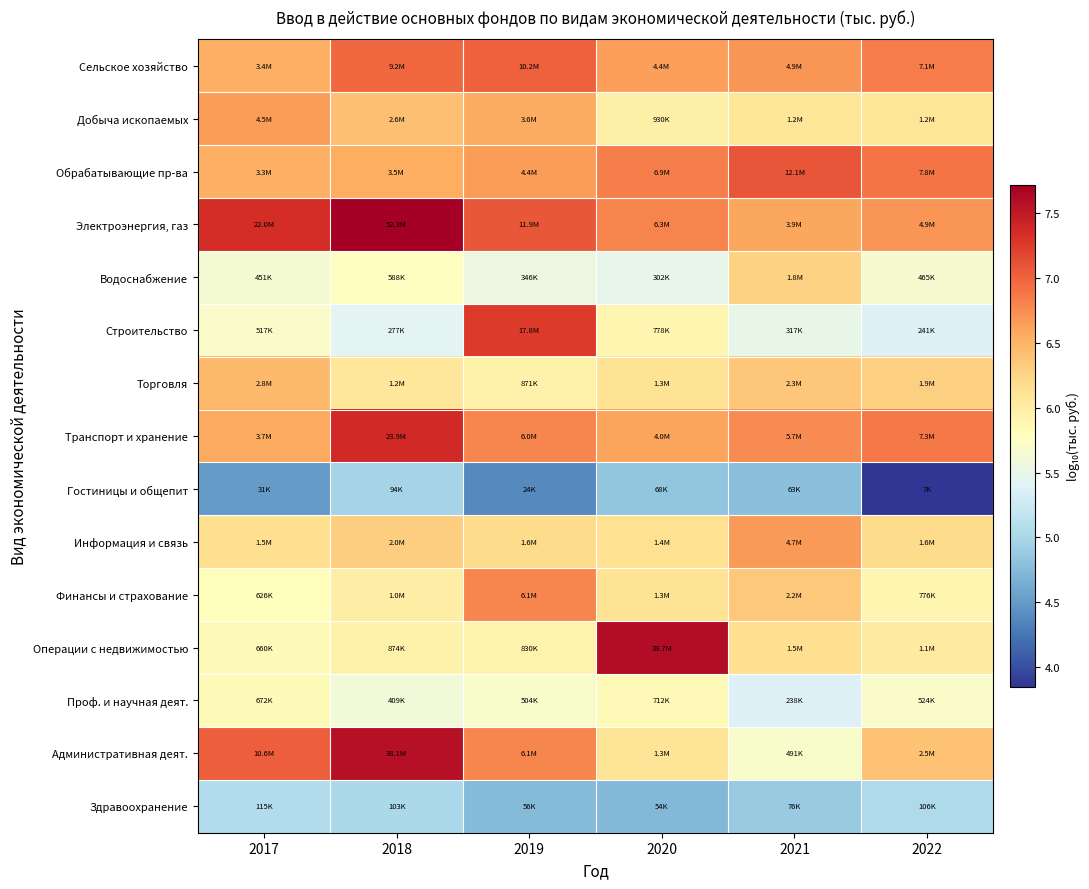

Reading left to right, what are all the values shown in this chart?

Сельское хозяйство: 2017=6.5	2018=7.0	2019=7.0	2020=6.6	2021=6.7	2022=6.9
Добыча ископаемых: 2017=6.6	2018=6.4	2019=6.6	2020=6.0	2021=6.1	2022=6.1
Обрабатывающие пр-ва: 2017=6.5	2018=6.5	2019=6.6	2020=6.8	2021=7.1	2022=6.9
Электроэнергия, газ: 2017=7.3	2018=7.7	2019=7.1	2020=6.8	2021=6.6	2022=6.7
Водоснабжение: 2017=5.7	2018=5.8	2019=5.5	2020=5.5	2021=6.3	2022=5.7
Строительство: 2017=5.7	2018=5.4	2019=7.2	2020=5.9	2021=5.5	2022=5.4
Торговля: 2017=6.5	2018=6.1	2019=5.9	2020=6.1	2021=6.4	2022=6.3
Транспорт и хранение: 2017=6.6	2018=7.4	2019=6.8	2020=6.6	2021=6.8	2022=6.9
Гостиницы и общепит: 2017=4.5	2018=5.0	2019=4.4	2020=4.8	2021=4.8	2022=3.8
Информация и связь: 2017=6.2	2018=6.3	2019=6.2	2020=6.2	2021=6.7	2022=6.2
Финансы и страхование: 2017=5.8	2018=6.0	2019=6.8	2020=6.1	2021=6.3	2022=5.9
Операции с недвижимостью: 2017=5.8	2018=5.9	2019=5.9	2020=7.6	2021=6.2	2022=6.0
Проф. и научная деят.: 2017=5.8	2018=5.6	2019=5.7	2020=5.9	2021=5.4	2022=5.7
Административная деят.: 2017=7.0	2018=7.6	2019=6.8	2020=6.1	2021=5.7	2022=6.4
Здравоохранение: 2017=5.1	2018=5.0	2019=4.7	2020=4.7	2021=4.9	2022=5.0